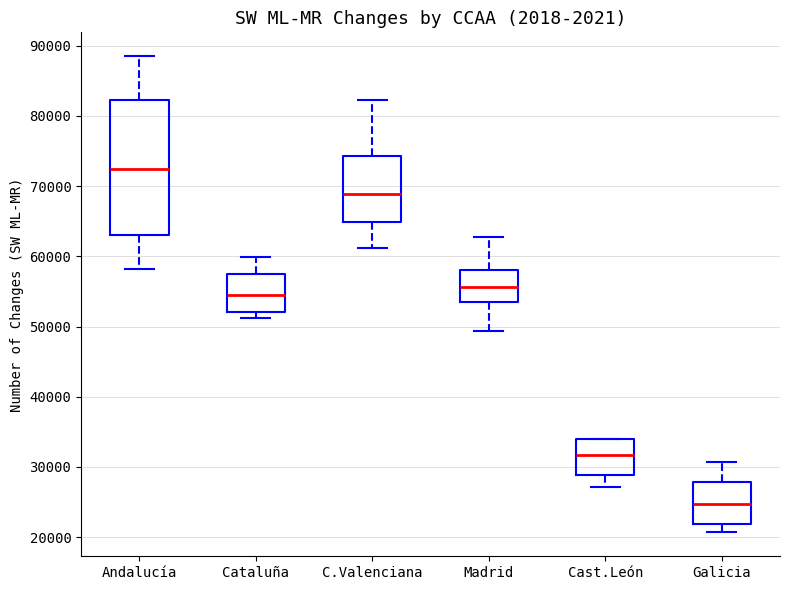

Reading left to right, read every box against the y-axis: the position of its median line, the range the box covers, and the ends of its whiskers. The values are not printed on the chart, so give them approximately, as read against the axis.

Andalucía: median 72000, box 63000 to 82000, whiskers 58000 to 89000
Cataluña: median 55000, box 52000 to 57000, whiskers 51000 to 60000
C.Valenciana: median 69000, box 65000 to 74000, whiskers 61000 to 82000
Madrid: median 56000, box 54000 to 58000, whiskers 49000 to 63000
Cast.León: median 32000, box 29000 to 34000, whiskers 27000 to 34000
Galicia: median 25000, box 22000 to 28000, whiskers 21000 to 31000